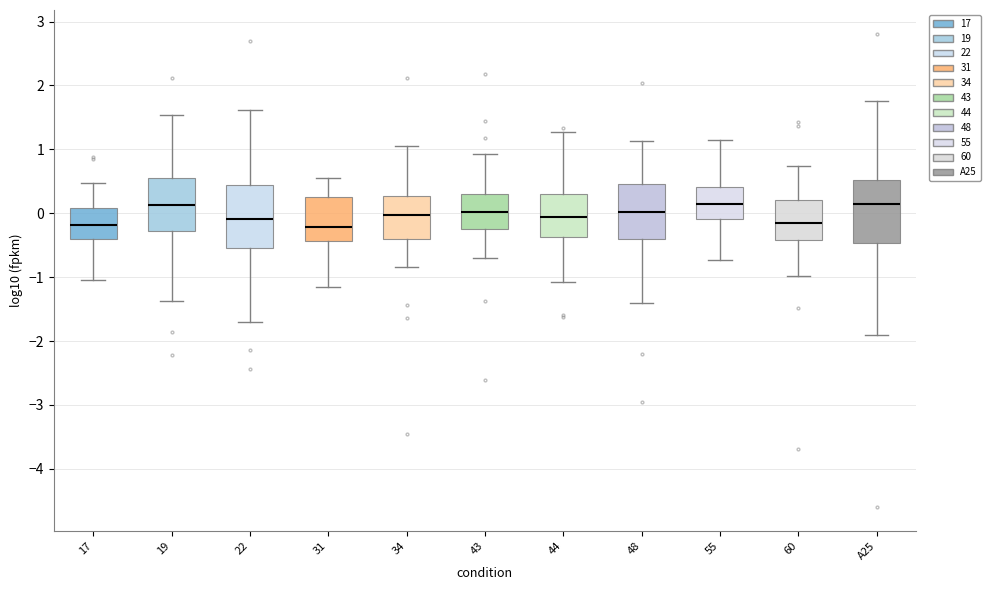

Reading left to right, transcribe this box plot: for each box, give where its median line is, the range the box spans, and where its two whiskers end, as read against the y-axis. The values are not printed on the chart, so give them approximately, as read against the axis.

17: median -0.2, box -0.4 to 0.1, whiskers -1.0 to 0.5
19: median 0.1, box -0.3 to 0.6, whiskers -1.4 to 1.5
22: median -0.1, box -0.5 to 0.4, whiskers -1.7 to 1.6
31: median -0.2, box -0.4 to 0.2, whiskers -1.2 to 0.6
34: median 0.0, box -0.4 to 0.3, whiskers -0.8 to 1.1
43: median 0.0, box -0.3 to 0.3, whiskers -0.7 to 0.9
44: median -0.1, box -0.4 to 0.3, whiskers -1.1 to 1.3
48: median 0.0, box -0.4 to 0.5, whiskers -1.4 to 1.1
55: median 0.1, box -0.1 to 0.4, whiskers -0.7 to 1.1
60: median -0.2, box -0.4 to 0.2, whiskers -1.0 to 0.7
A25: median 0.2, box -0.5 to 0.5, whiskers -1.9 to 1.8